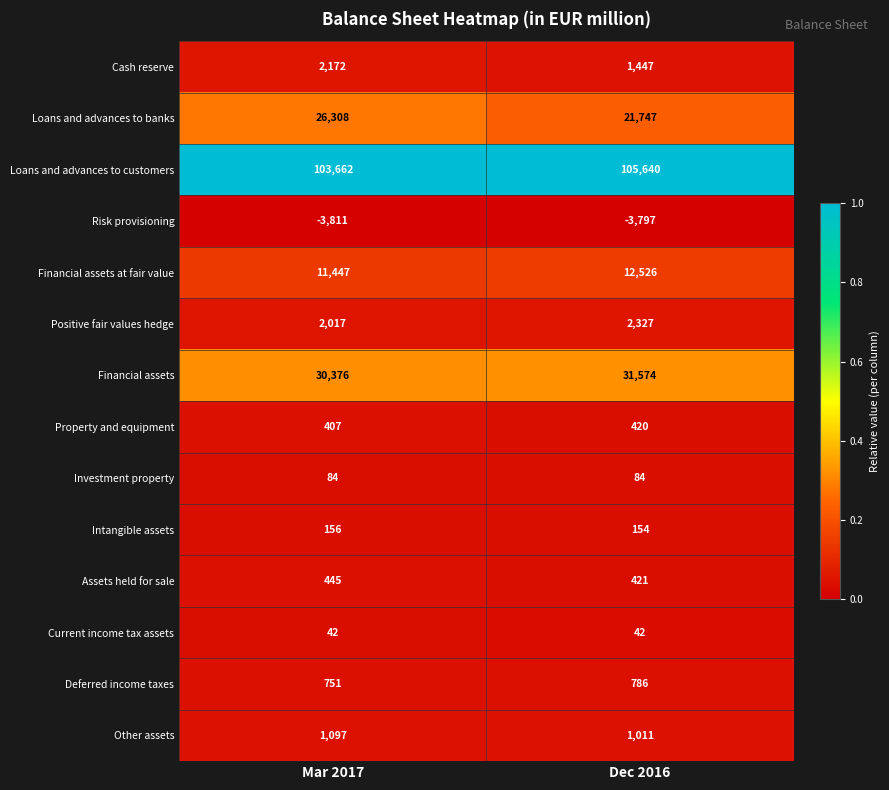

What is the difference between the maximum and minimum values in the Loans and advances to banks series?

4561